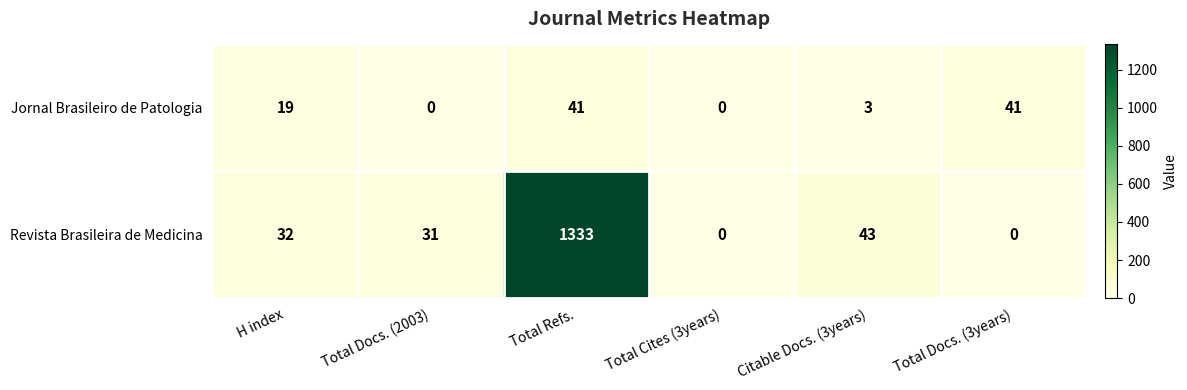

Rank the series at Citable Docs. (3years) from highest to lowest value.

Revista Brasileira de Medicina, Jornal Brasileiro de Patologia